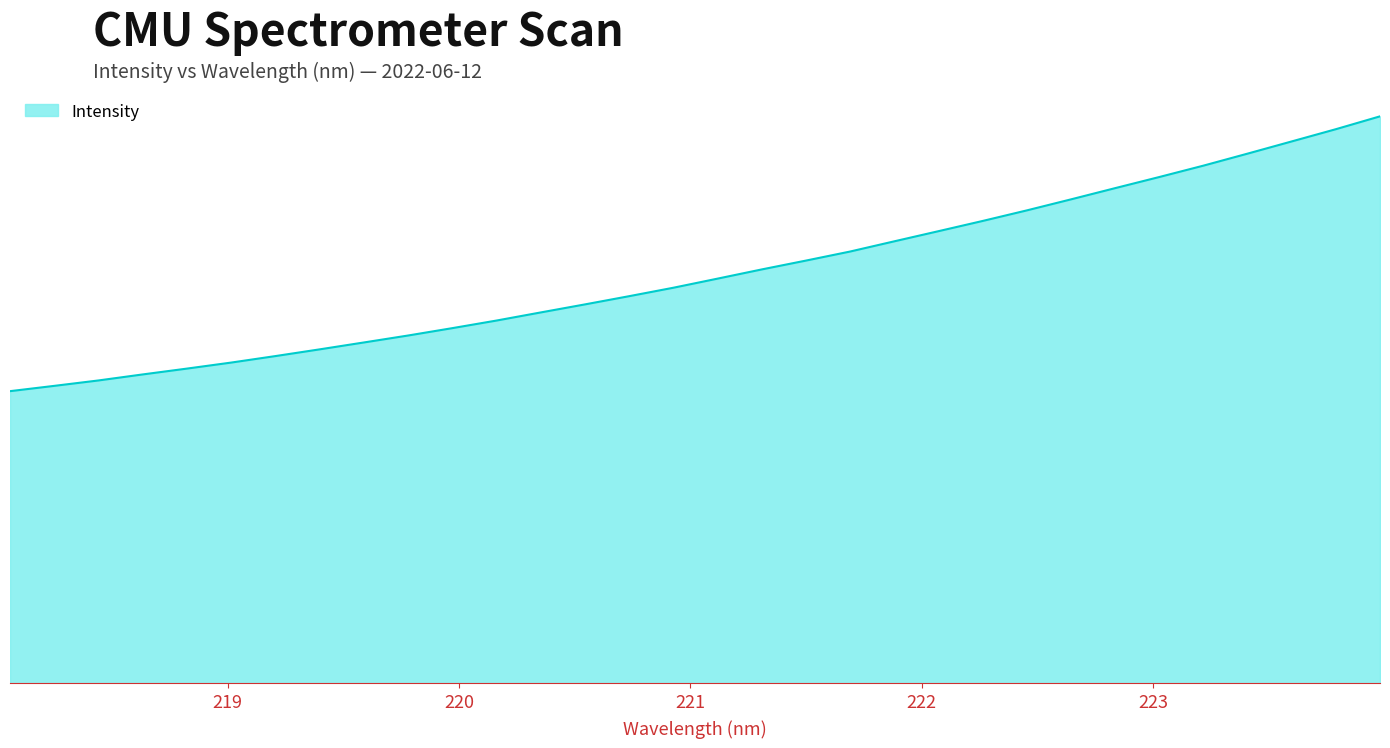

At which label does the data first exceed 1934?

221.1174